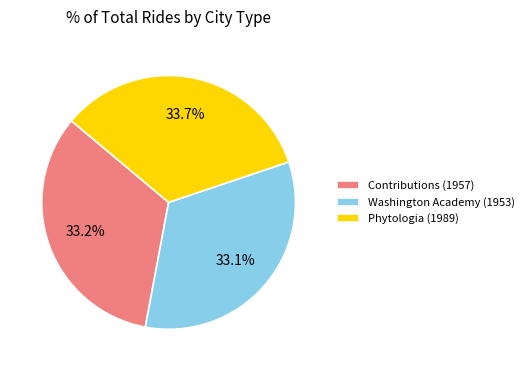

What portion of the pie excludes Contributions (1957)?

66.8%